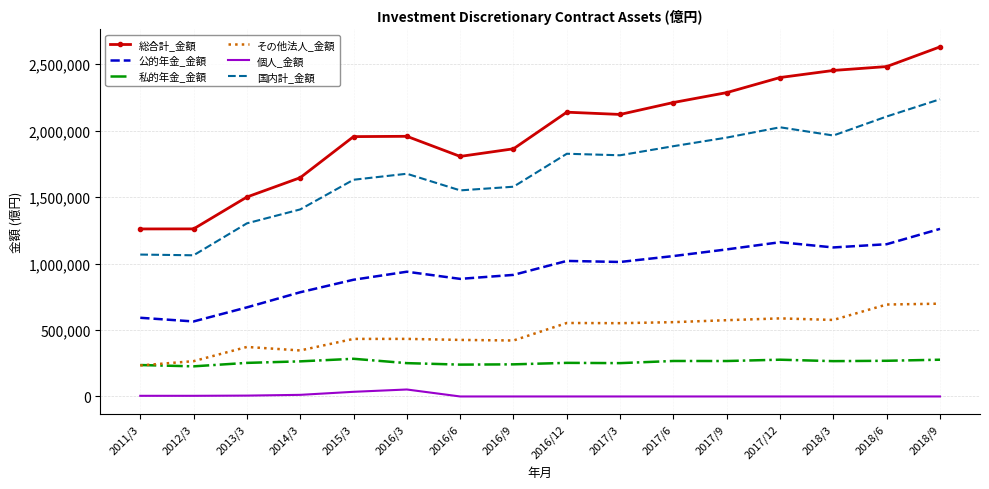

What is the maximum value for 総合計_金額?

2629096.9